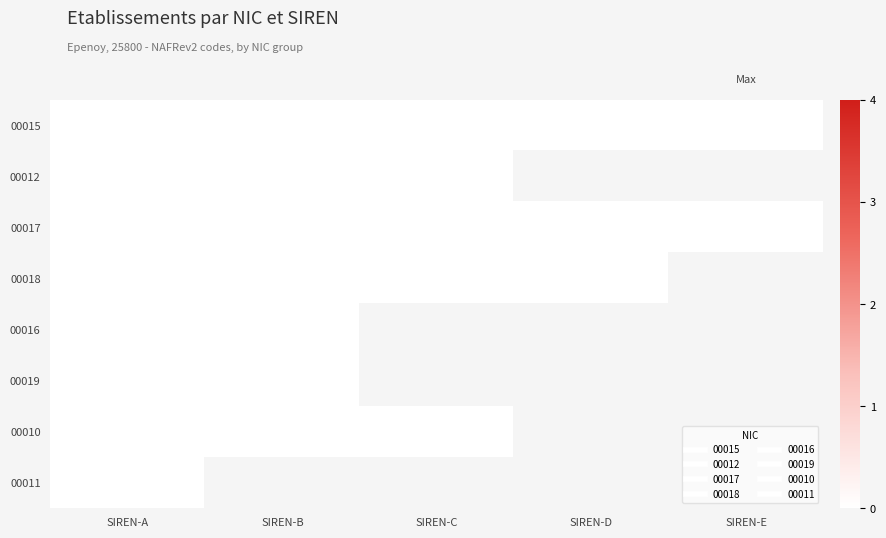

The 00012 series shows 0.0 at SIREN-C. True or false?

True